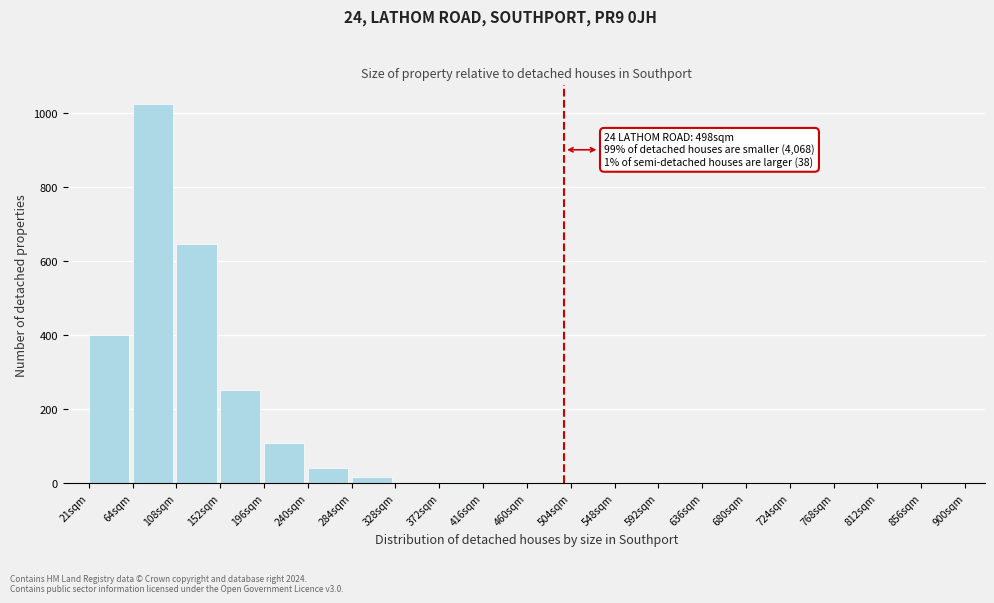

Over which range of the x-axis is the bar tallest?

65 to 110